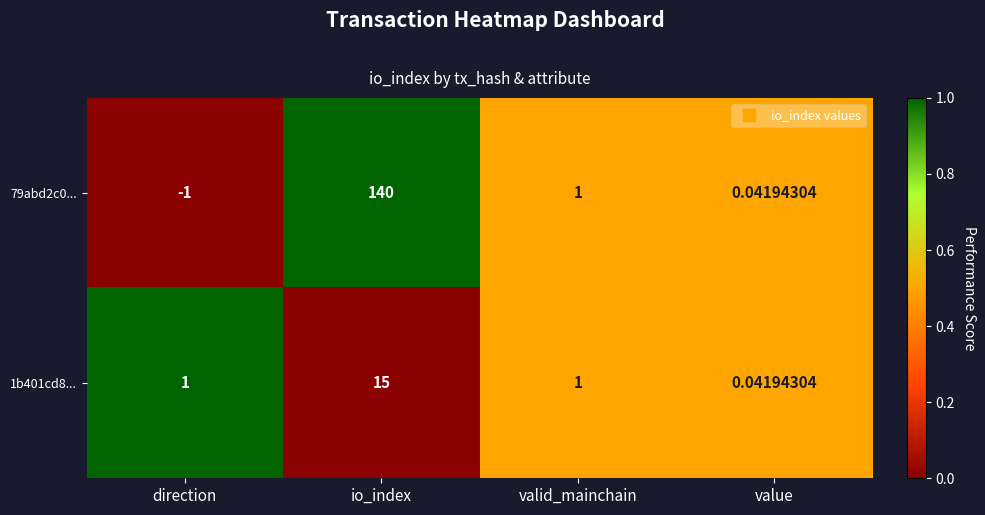

What is the spread (max minus min) of values at direction?

2.0